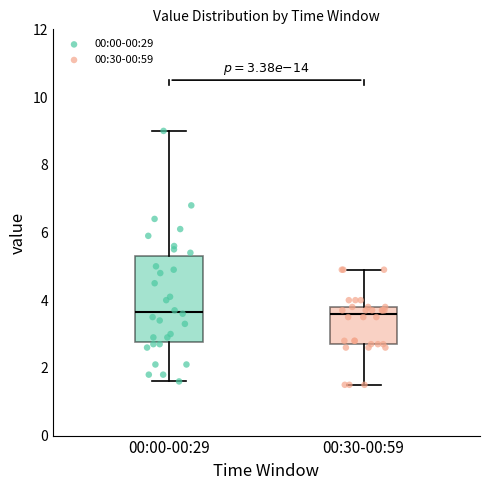

Which box is the tallest, from its lower edge to its upper edge?

00:00-00:29